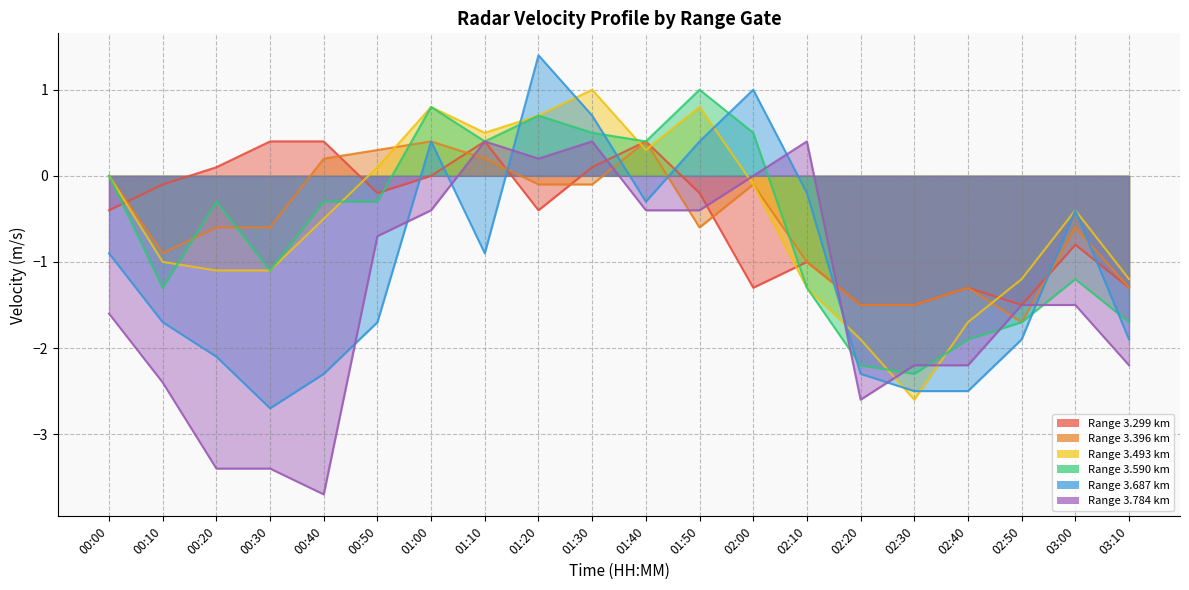

What is the greatest value displayed?

1.4